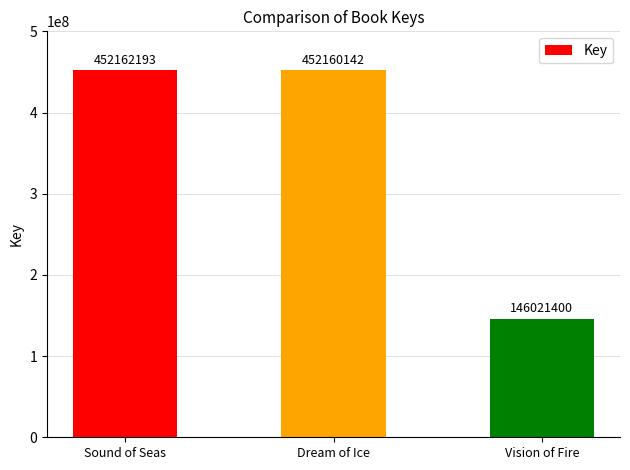

What is the difference between the values at Dream of Ice and Sound of Seas?

2051